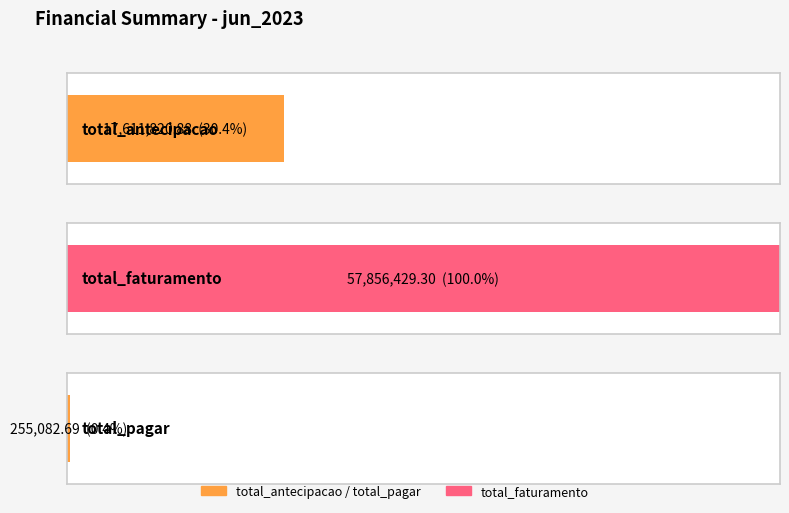

Which series has the largest range (max minus min)?

total_antecipacao